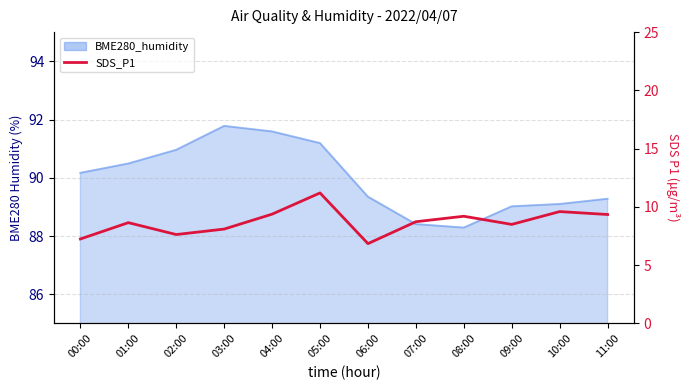

Reading left to right, list all the values displayed in this chart.

00:00=7.2	01:00=8.7	02:00=7.6	03:00=8.1	04:00=9.4	05:00=11.2	06:00=6.8	07:00=8.7	08:00=9.2	09:00=8.5	10:00=9.6	11:00=9.3